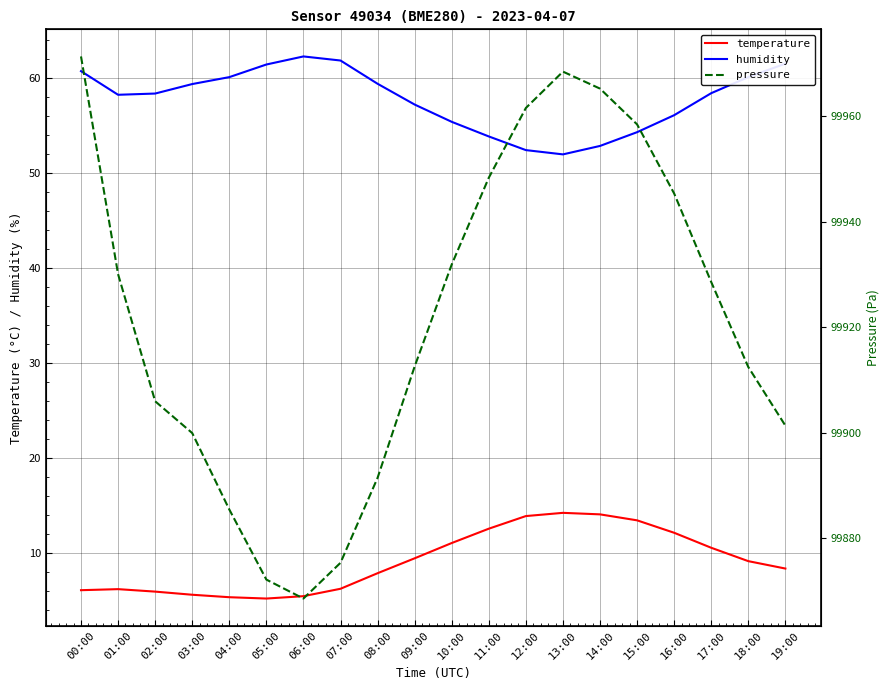

What is the label of the 15th point from the left?

14:00